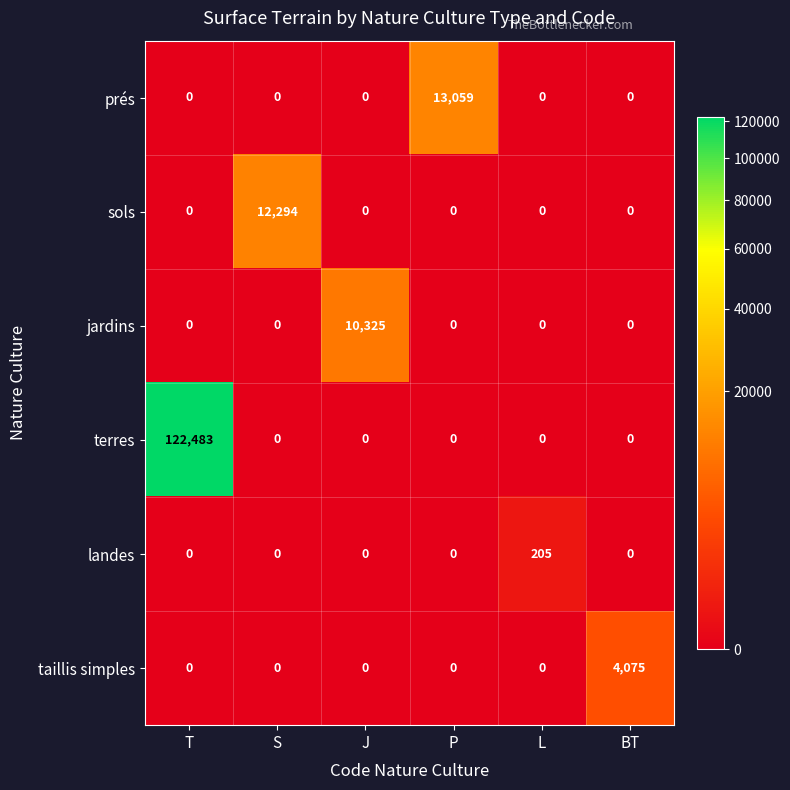

Which series has the largest total across all categories?

terres